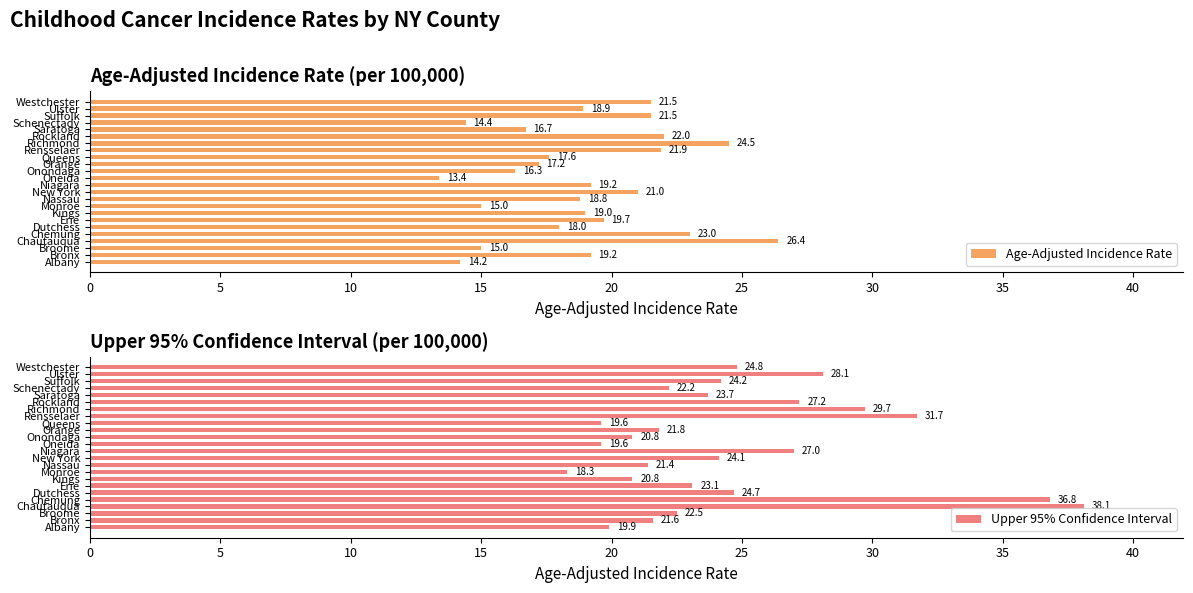

What is the sum of all Upper 95% Confidence Interval values?

591.7